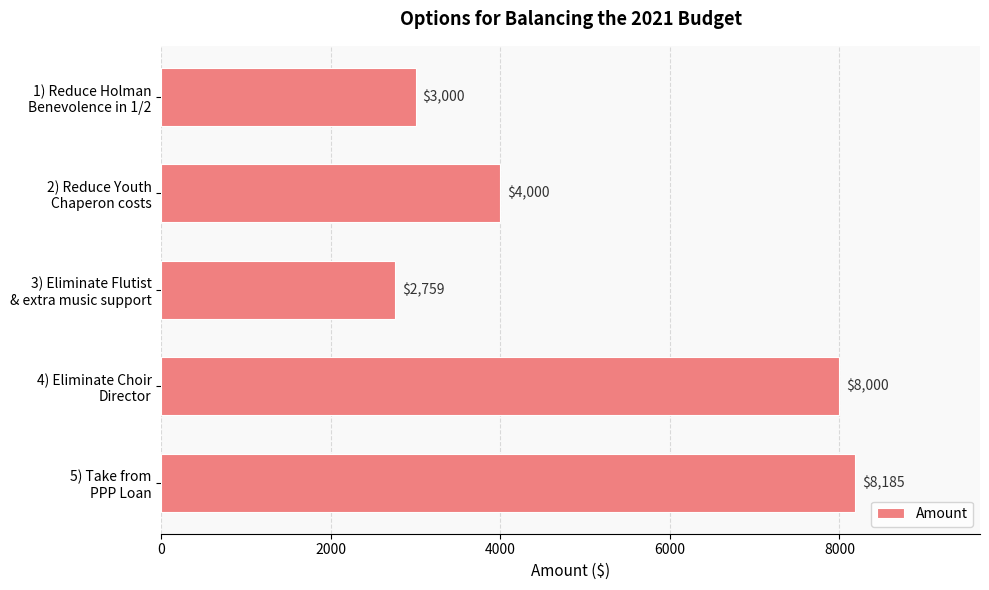

What is the average value?

5189